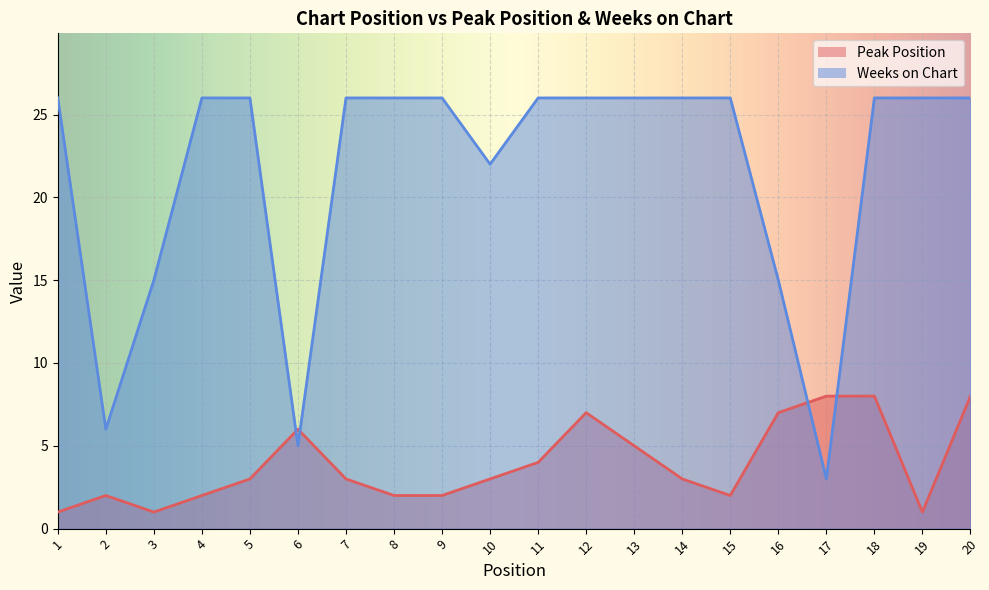

What is the spread (max minus min) of values at 3?

14